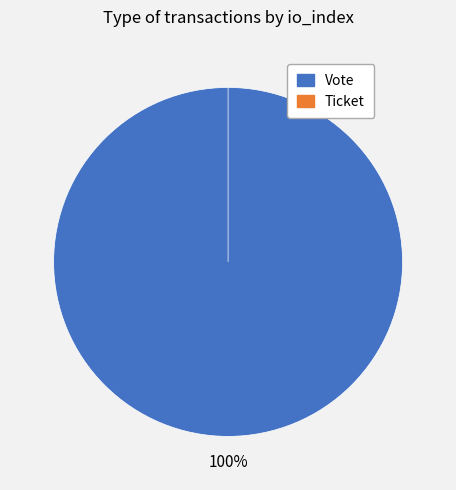

To the nearest percent, what is the difference between the largest and smallest slice percentages?

100%